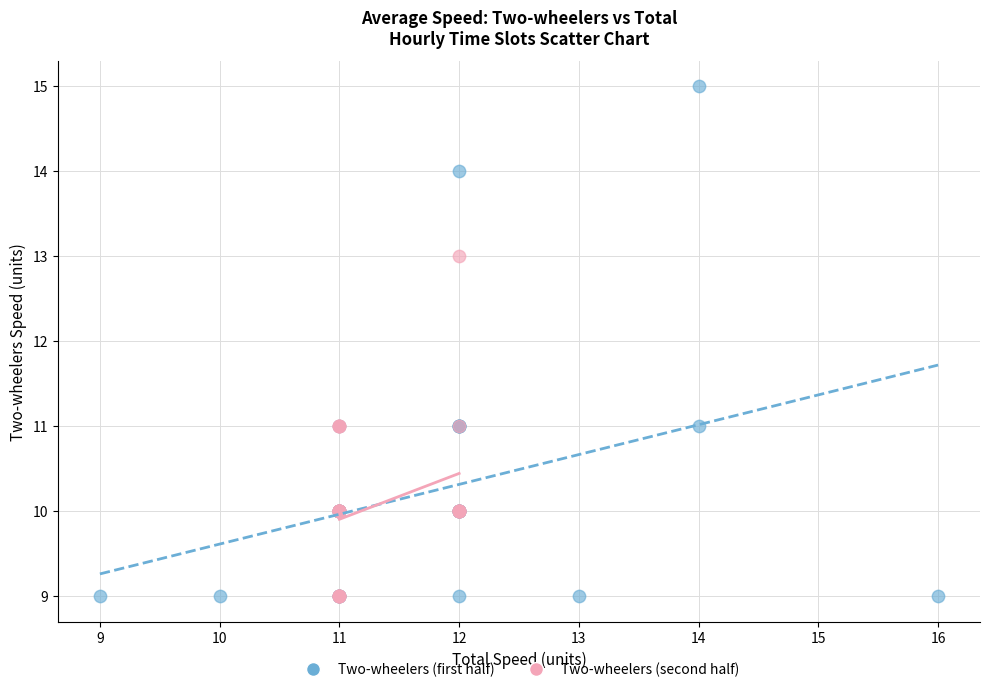

Which series has the largest Y range (max minus min)?

Two-wheelers (first half)